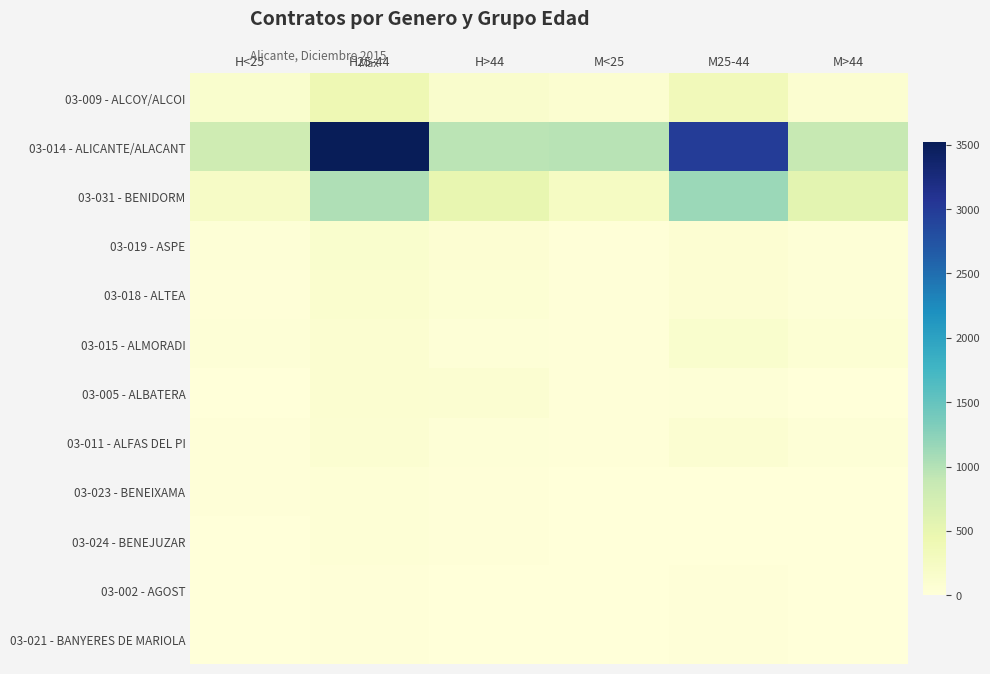

List the series in order of their peak value, highest first.

03-014 - ALICANTE/ALACANT, 03-031 - BENIDORM, 03-009 - ALCOY/ALCOI, 03-019 - ASPE, 03-015 - ALMORADI, 03-018 - ALTEA, 03-005 - ALBATERA, 03-011 - ALFAS DEL PI, 03-024 - BENEJUZAR, 03-023 - BENEIXAMA, 03-021 - BANYERES DE MARIOLA, 03-002 - AGOST